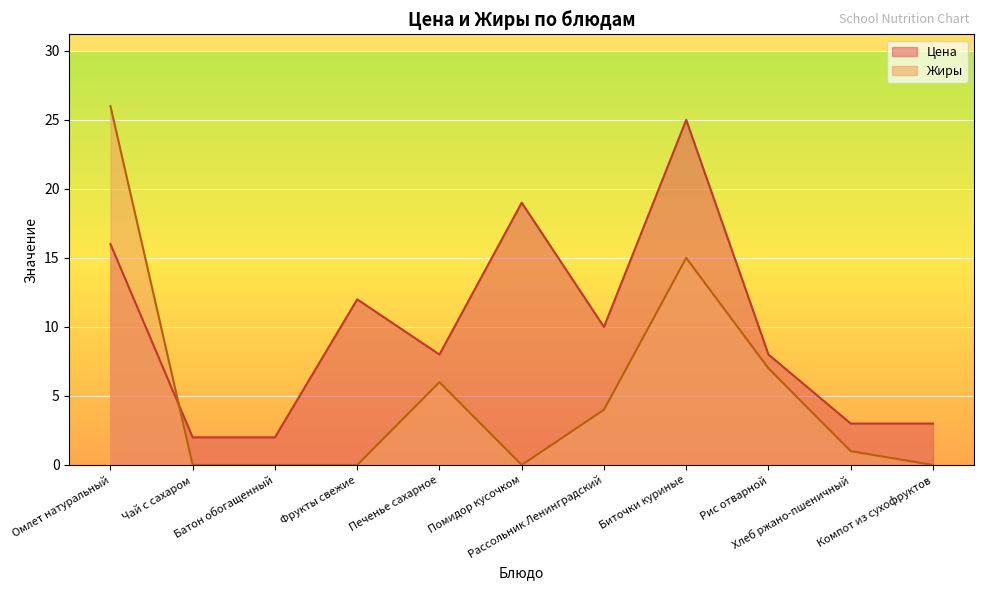

Reading left to right, transcribe all the data shown in this chart.

Цена: Омлет натуральный=16	Чай с сахаром=2	Батон обогащенный=2	Фрукты свежие=12	Печенье сахарное=8	Помидор кусочком=19	Рассольник Ленинградский=10	Биточки куриные=25	Рис отварной=8	Хлеб ржано-пшеничный=3	Компот из сухофруктов=3
Жиры: Омлет натуральный=26	Чай с сахаром=0	Батон обогащенный=0	Фрукты свежие=0	Печенье сахарное=6	Помидор кусочком=0	Рассольник Ленинградский=4	Биточки куриные=15	Рис отварной=7	Хлеб ржано-пшеничный=1	Компот из сухофруктов=0